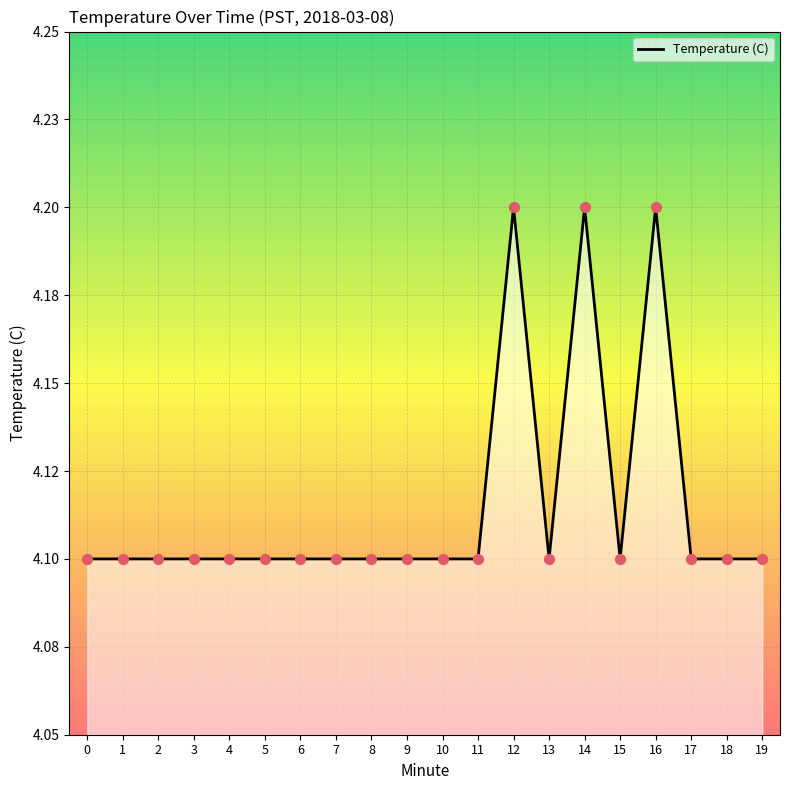

Between 6 and 17, which is larger?

6